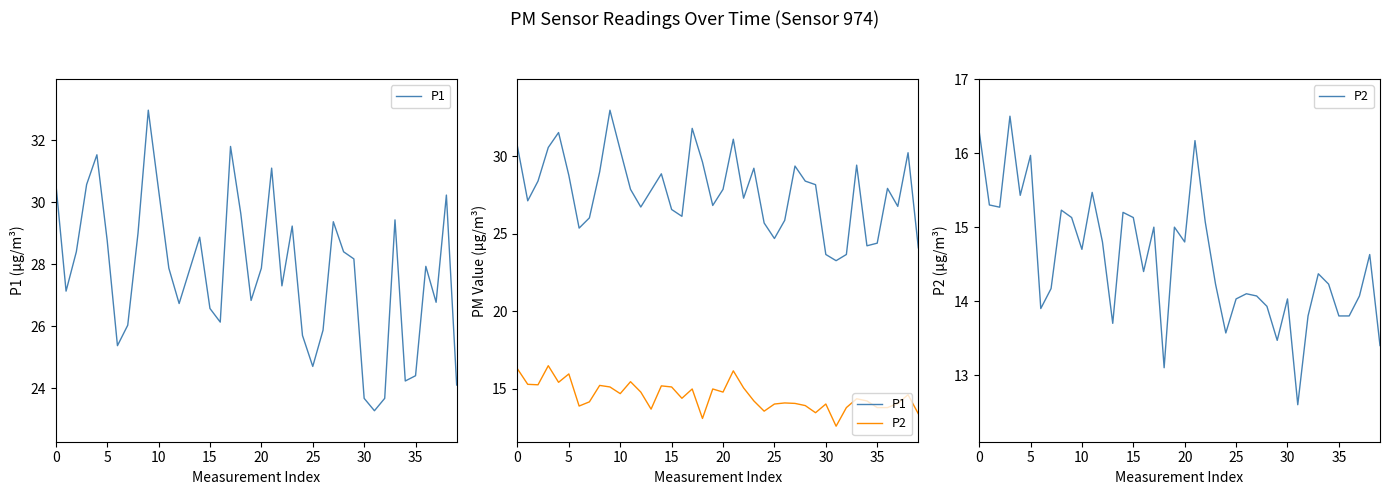

Is the value of P2 at 23 greater than the value of P1 at 15?

No